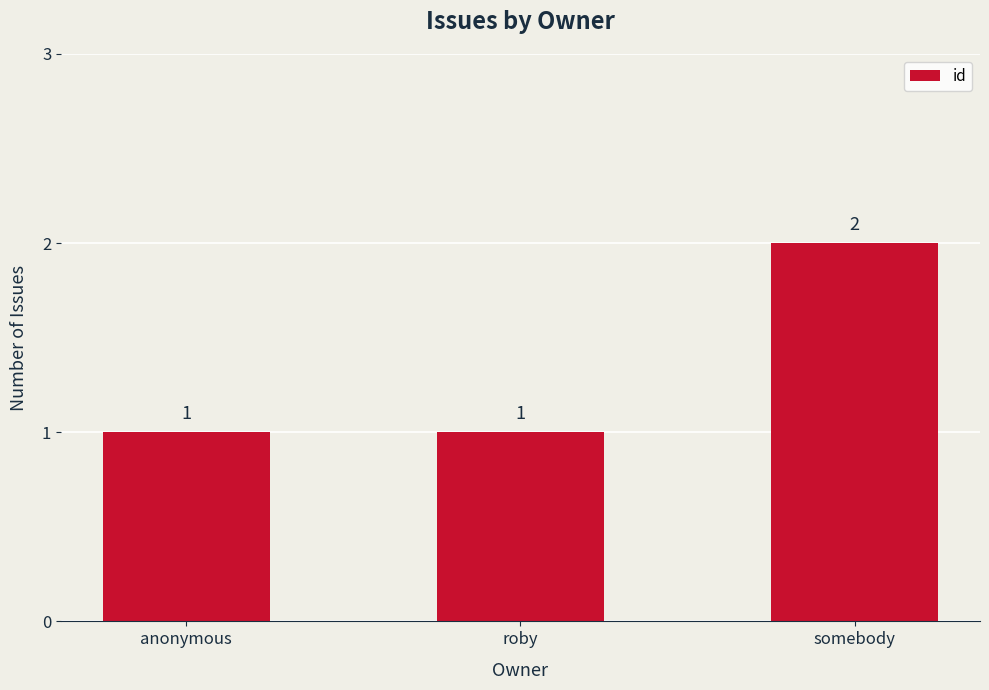

Is it true that the value at anonymous is 1?

True